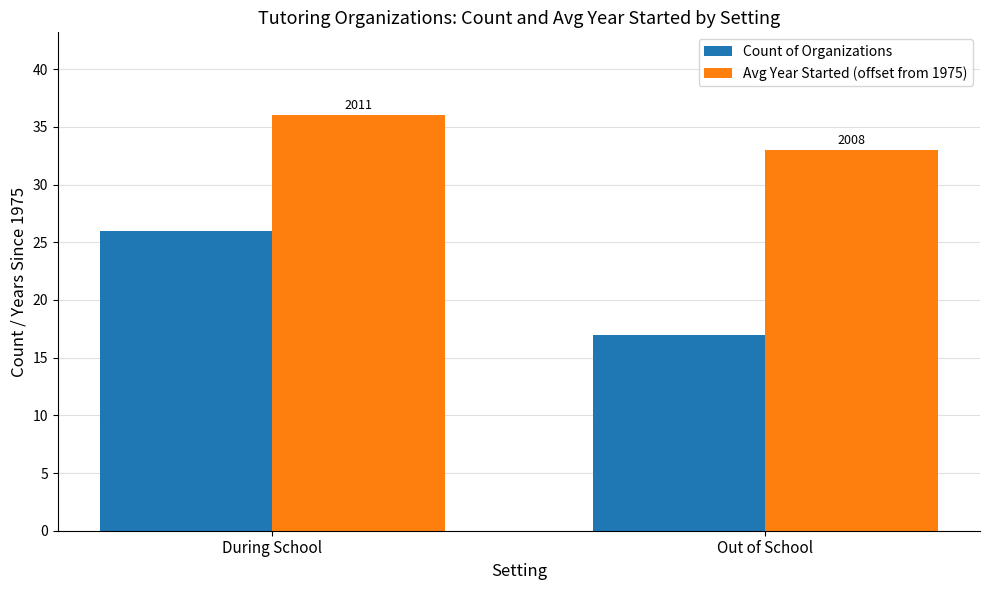

Which series has the largest total across all categories?

Avg Year Started (offset from 1975)